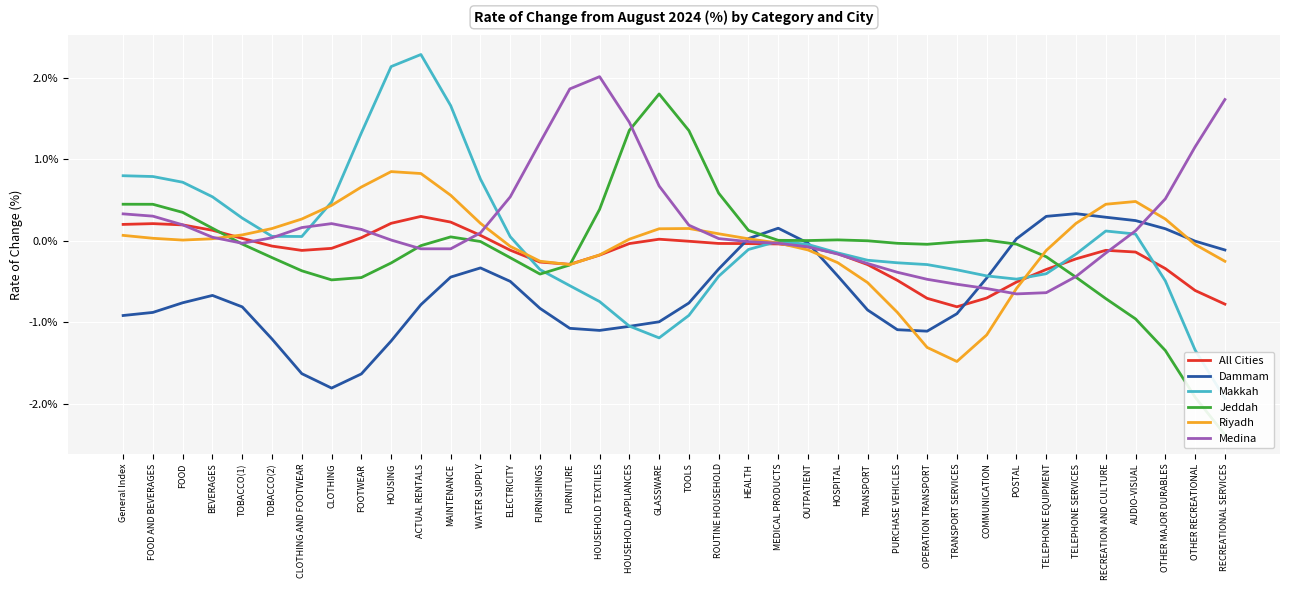

The Dammam series shows -0.9 at FOOD AND BEVERAGES. True or false?

True